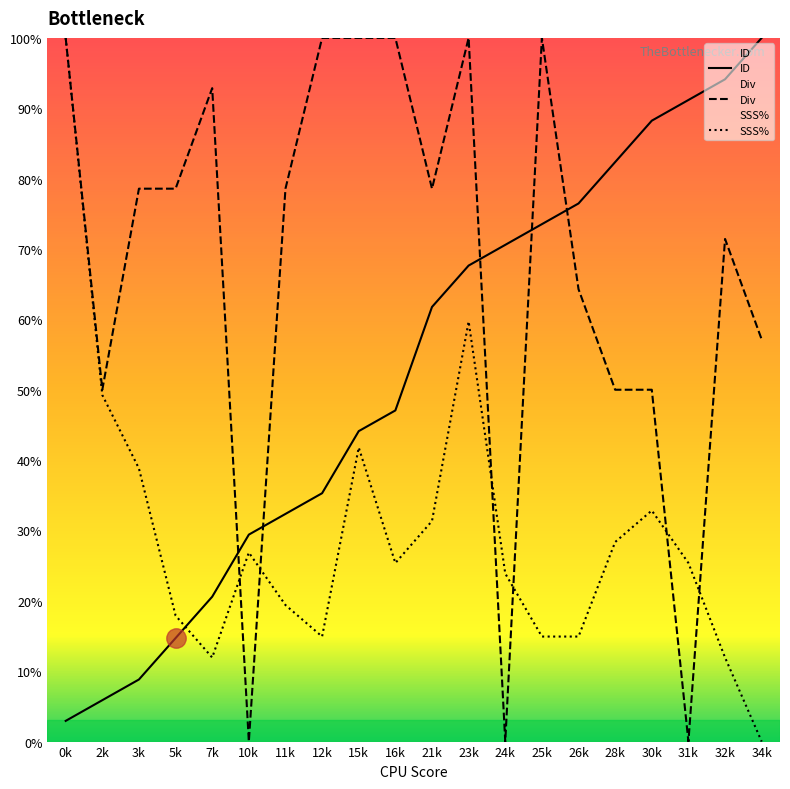

Count the number of data series in this chart.

3